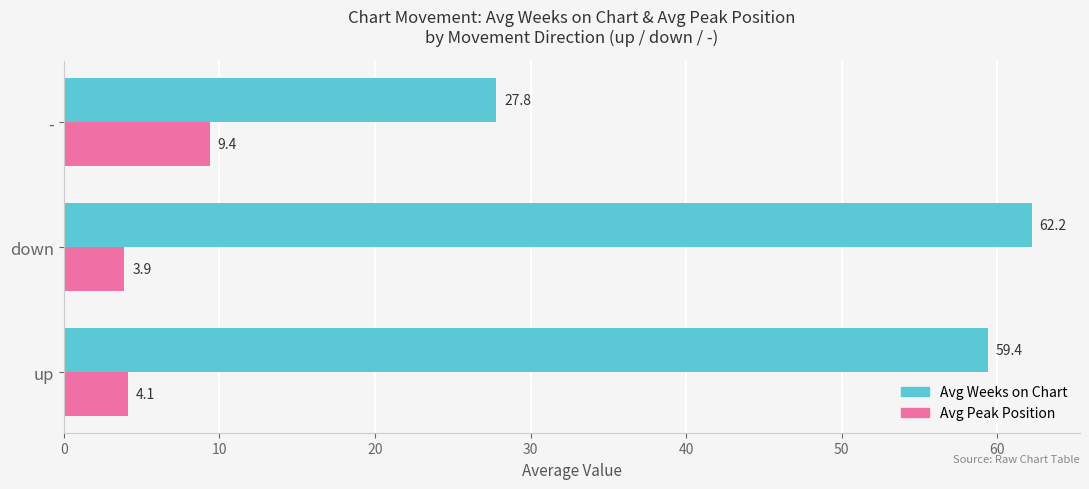

Rank the series by their maximum value, from lowest to highest.

Avg Peak Position, Avg Weeks on Chart